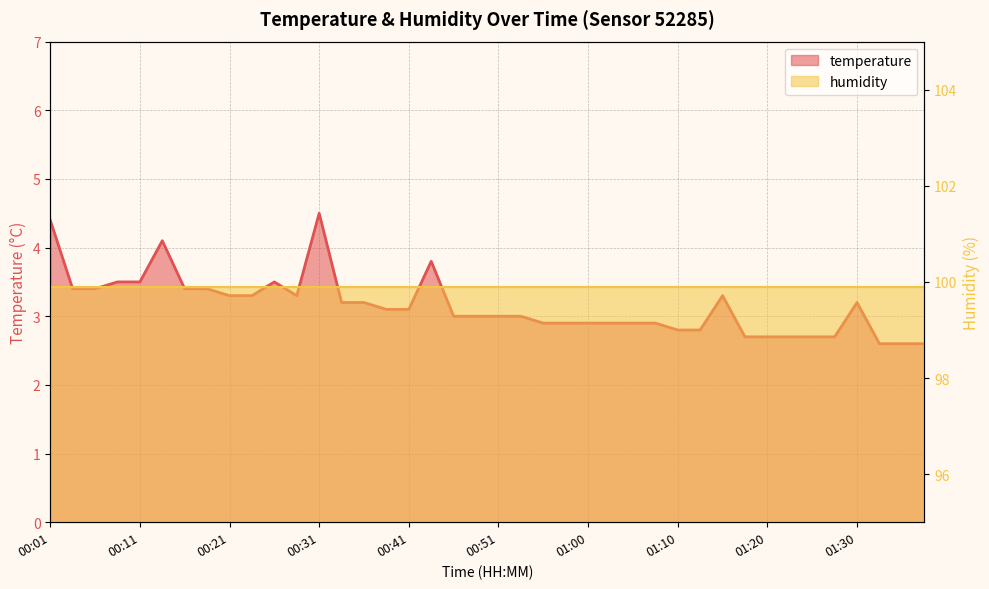

Between 00:19 and 00:31, which is larger?

00:31